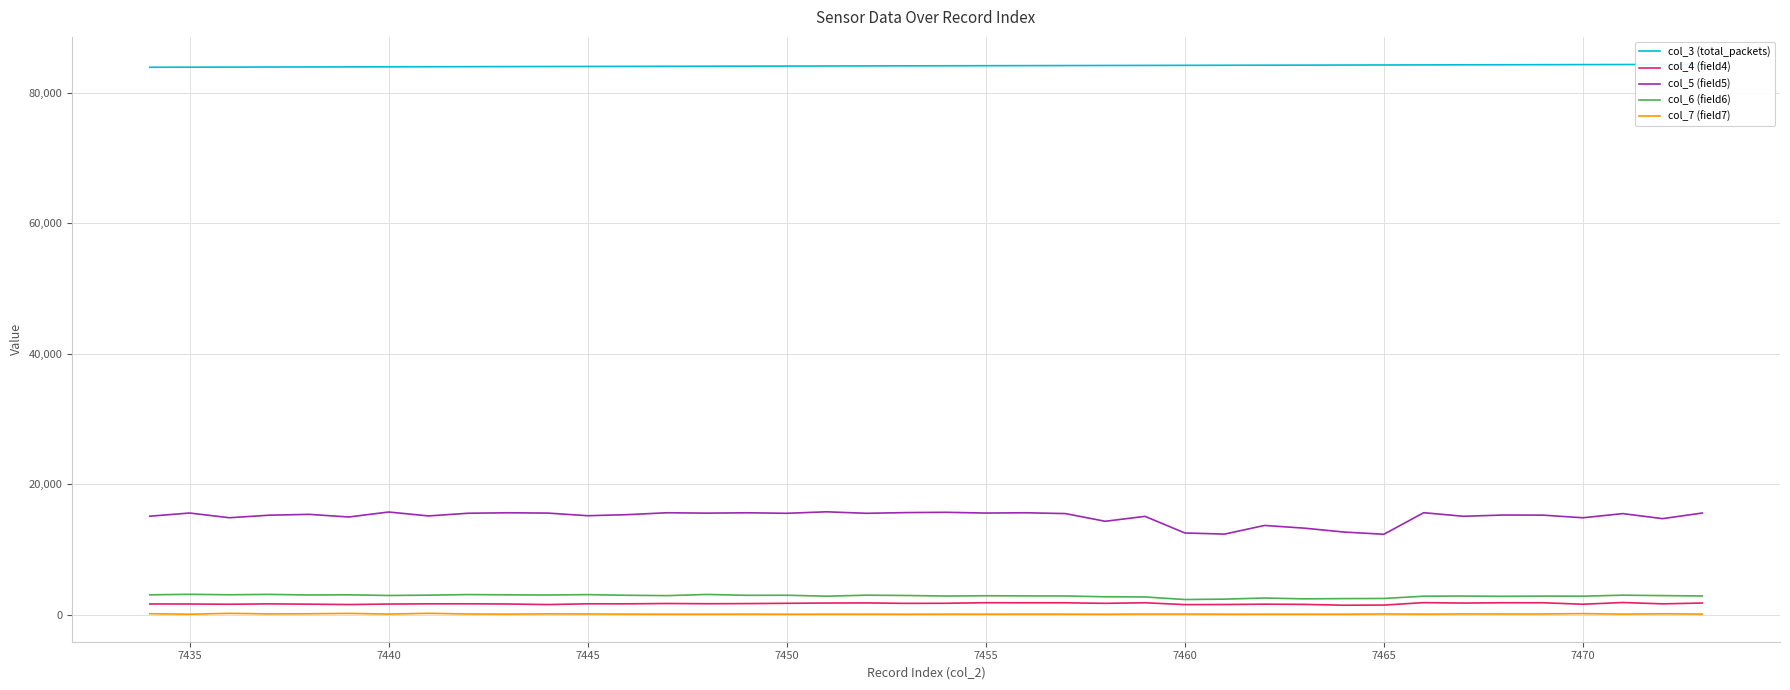

The col_5 (field5) series shows 14826 at 7470. True or false?

True